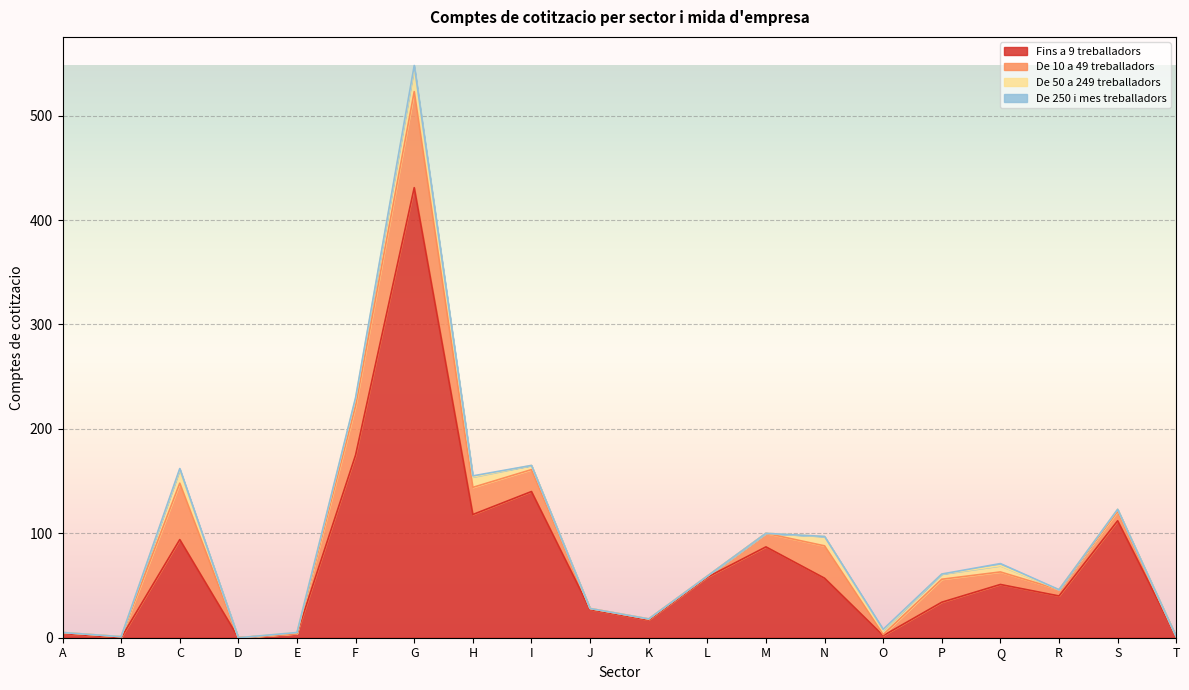

Rank the series at K from highest to lowest value.

Fins a 9 treballadors, De 10 a 49 treballadors, De 50 a 249 treballadors, De 250 i mes treballadors